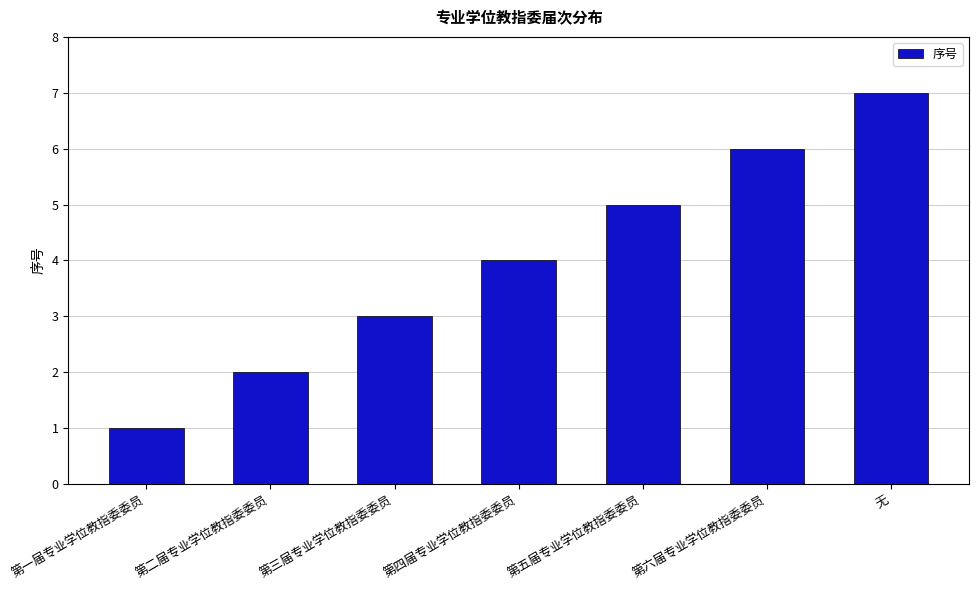

At which label is the value closest to 4?

第四届专业学位教指委委员